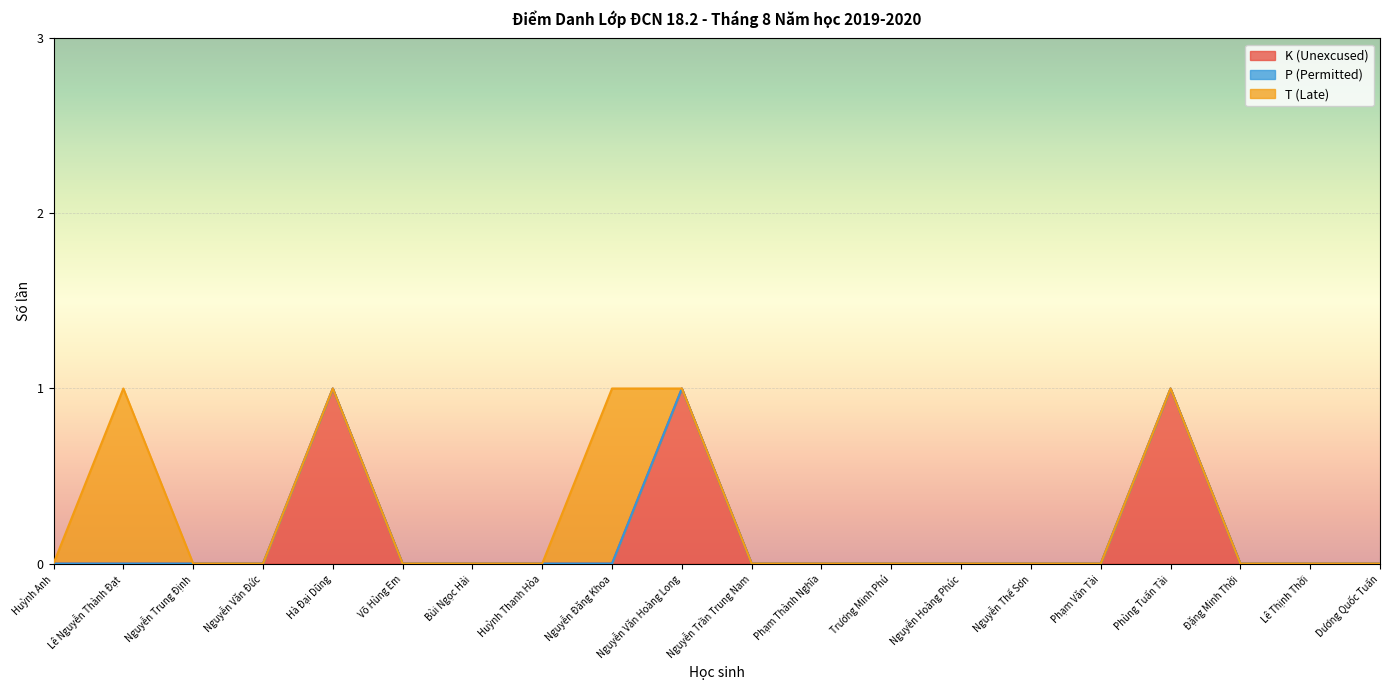

Between Nguyễn Văn Đức and Nguyễn Hoàng Phúc, which is larger?

Nguyễn Văn Đức